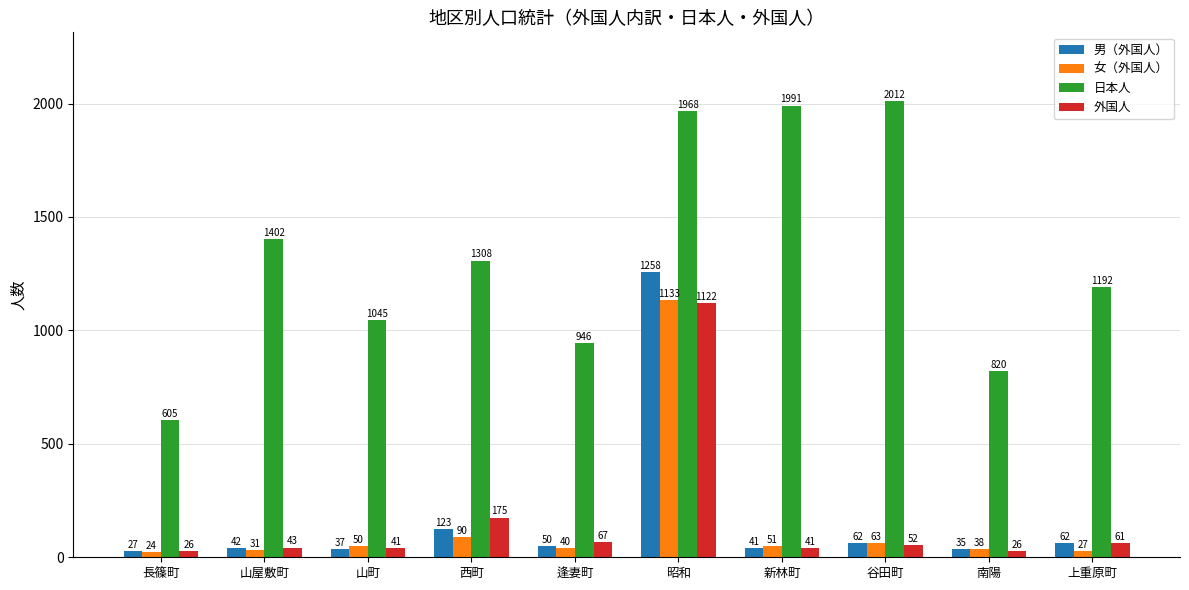

True or false: 日本人 has a value of 946 at 逢妻町.

True